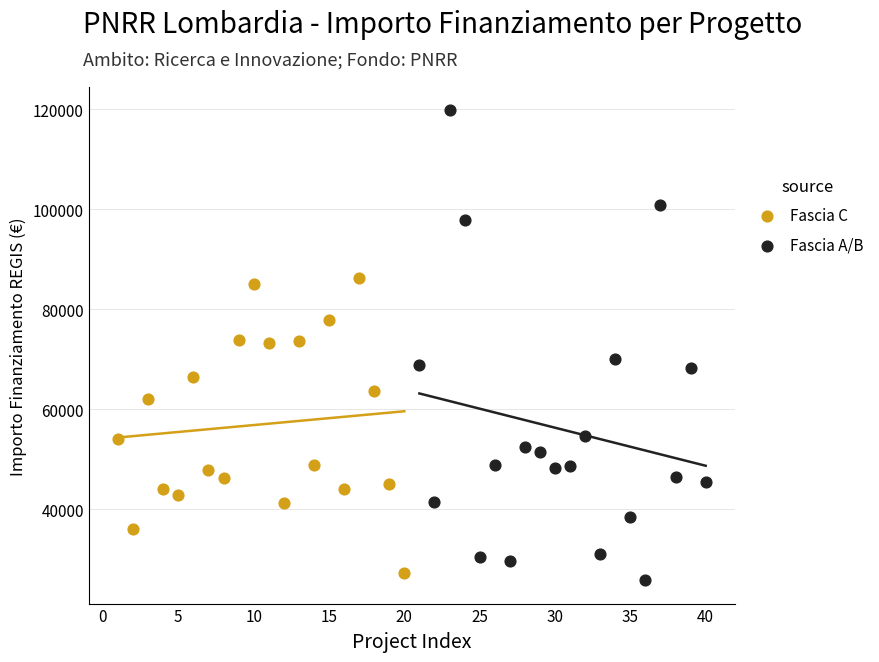

What are all the series names shown in the legend?

Fascia C, Fascia A/B